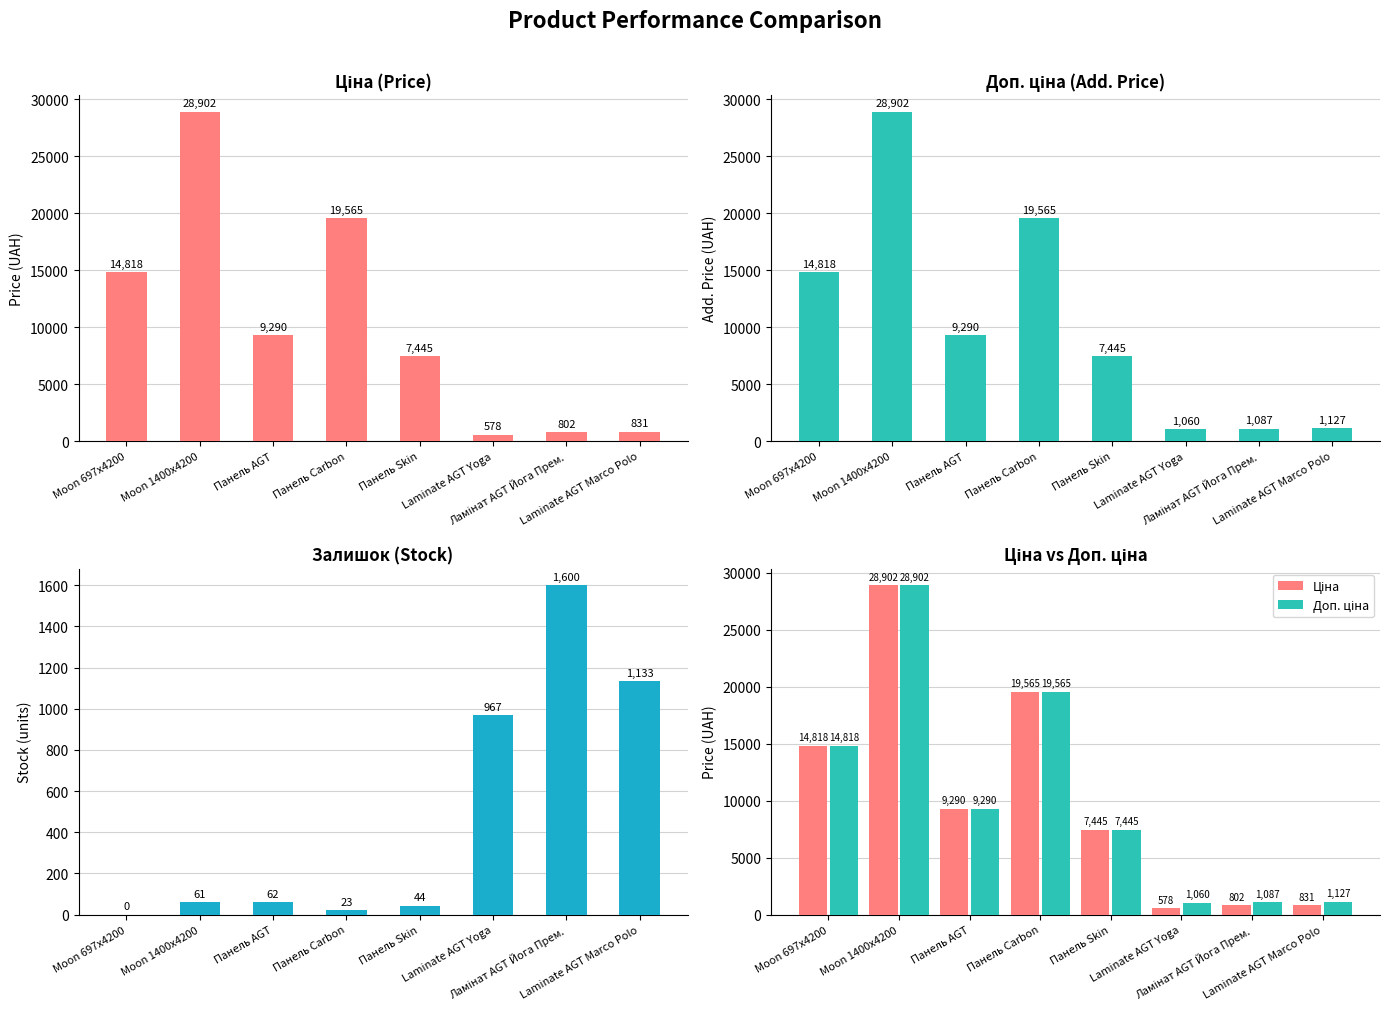

At which label is Ціна closest to 14739?

Moon 697x4200